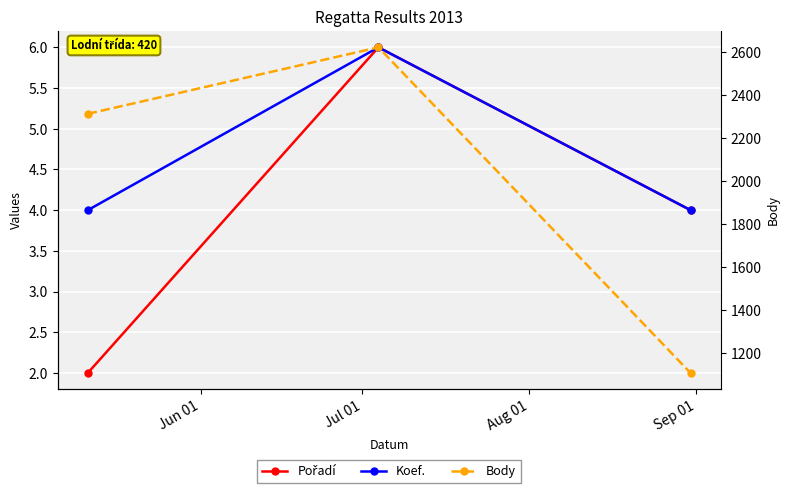

Is this an area chart (filled region under the line)?

No